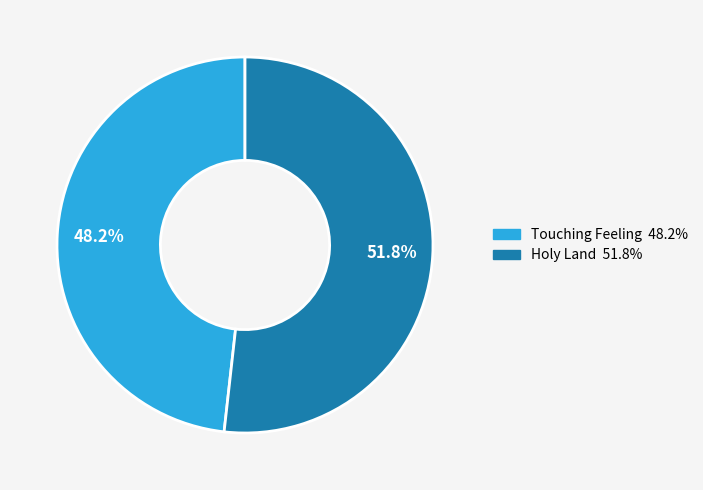

Do Holy Land and Touching Feeling together represent more than half of the pie?

Yes